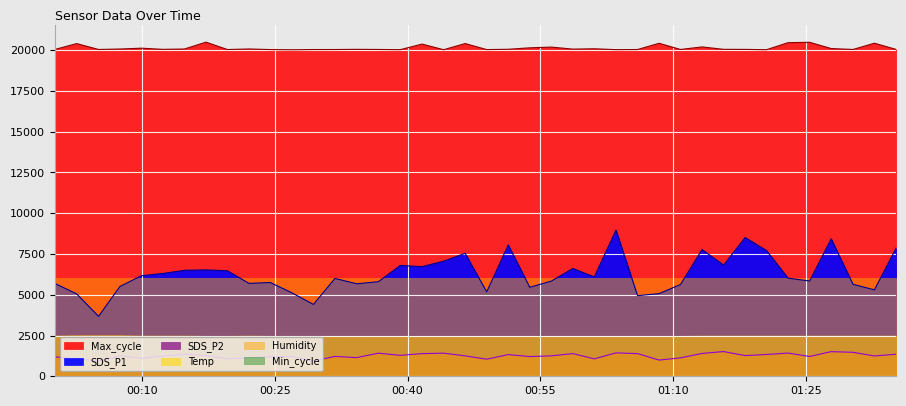

Reading right to left, extract all data points from this chart.

SDS_P1: 7861.0	5300.4	5636.5	8430.7	5841.9	6015.0	7706.0	8505.1	6820.2	7770.4	5626.5	5066.8	4942.0	8964.1	6089.5	6608.8	5833.8	5455.4	8052.2	5173.5	7538.9	7055.7	6719.6	6794.0	5797.6	5670.8	5998.9	4404.6	5117.2	5747.3	5696.9	6467.9	6522.3	6498.1	6300.8	6166.0	5505.7	3673.8	5052.8	5690.9
SDS_P2: 1352.8	1244.1	1469.5	1509.8	1213.9	1423.2	1334.7	1268.2	1515.8	1399.1	1127.3	992.4	1389.0	1435.3	1066.9	1389.0	1252.1	1207.8	1328.6	1046.8	1252.1	1415.2	1389.0	1284.3	1415.2	1143.4	1217.9	936.1	1213.9	1197.8	1137.4	1066.9	1272.2	1348.7	1244.1	1101.1	1248.1	926.0	1083.0	1187.7
Max_cycle: 20041.0	20420.0	20037.0	20093.0	20477.0	20454.0	20021.0	20041.0	20045.0	20193.0	20037.0	20416.0	20033.0	20025.0	20080.0	20058.0	20182.0	20138.0	20049.0	20030.0	20400.0	20021.0	20367.0	20024.0	20037.0	20045.0	20033.0	20032.0	20017.0	20030.0	20067.0	20033.0	20485.0	20065.0	20044.0	20115.0	20065.0	20036.0	20397.0	20037.0